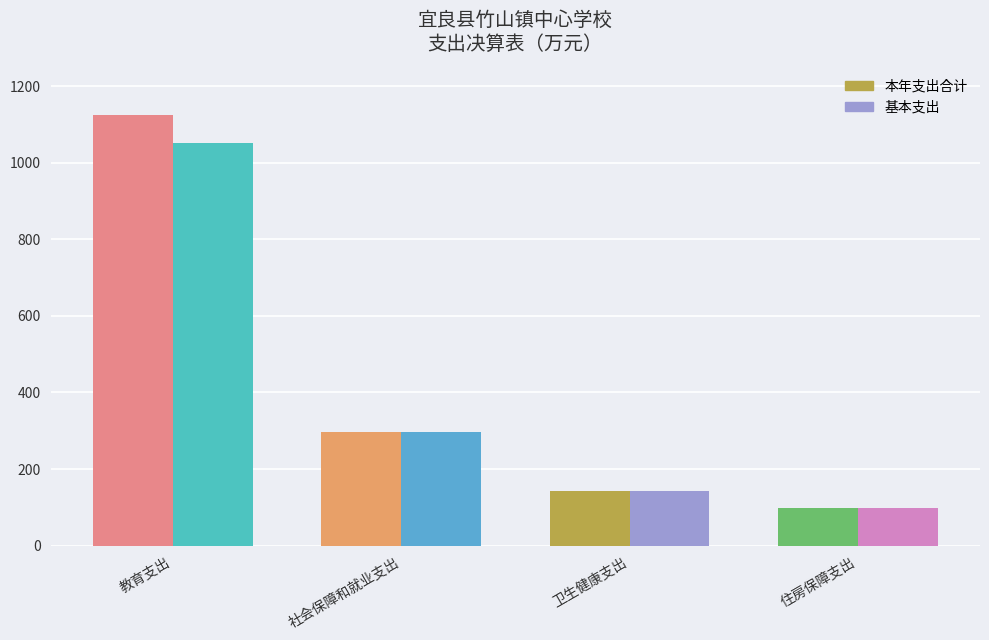

What is the label of the 1st bar from the left?

教育支出